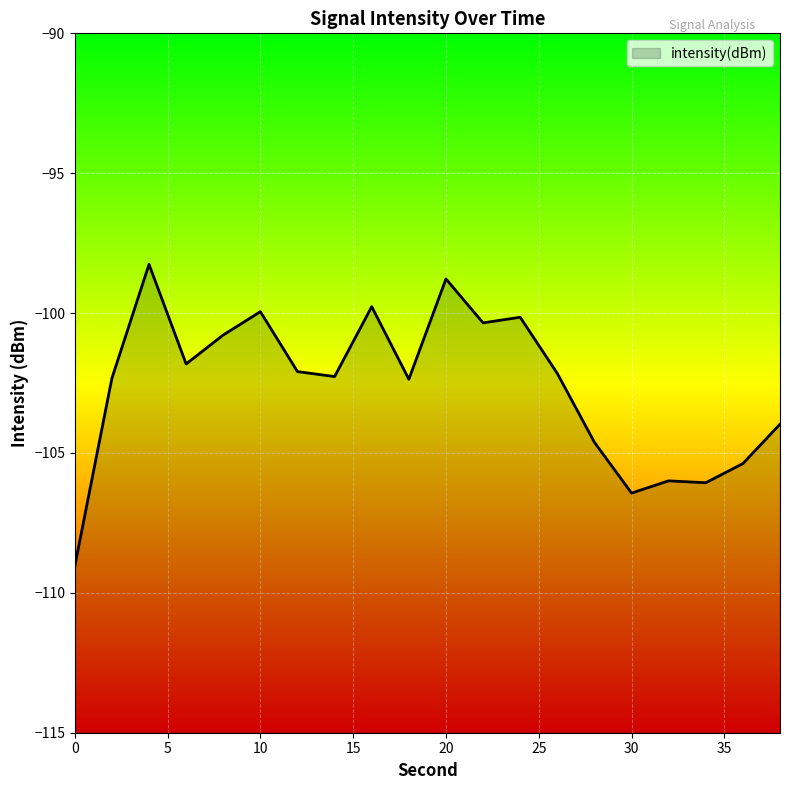

Reading left to right, list all the values displayed in this chart.

0=-109.0	2=-102.3	4=-98.3	6=-101.8	8=-100.8	10=-99.9	12=-102.1	14=-102.3	16=-99.8	18=-102.4	20=-98.8	22=-100.3	24=-100.1	26=-102.2	28=-104.6	30=-106.4	32=-106.0	34=-106.1	36=-105.4	38=-104.0